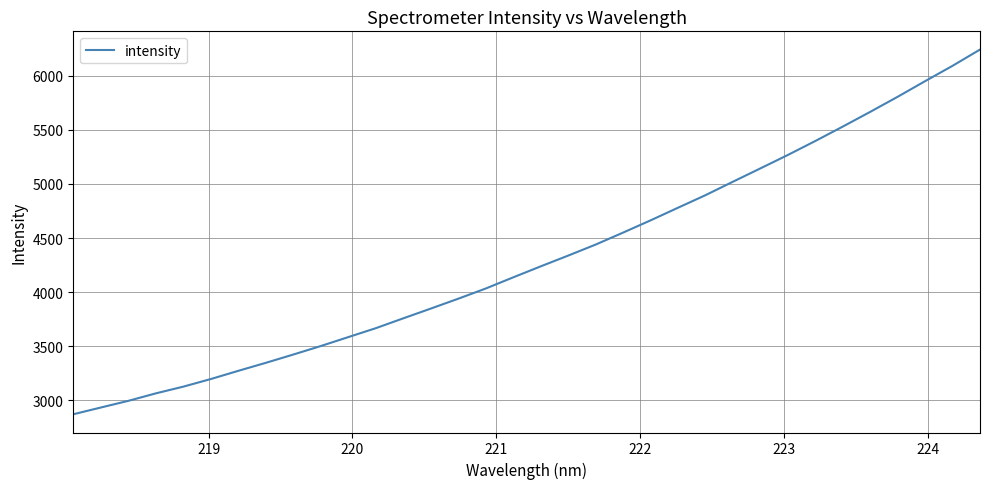

What is the difference between the maximum and minimum values?

3373.0